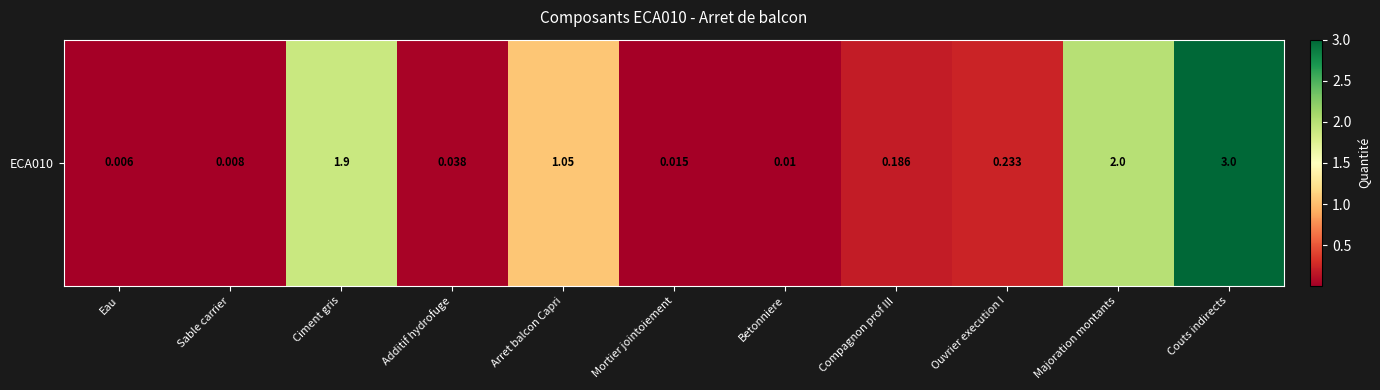

What is the sum of all values?

8.4